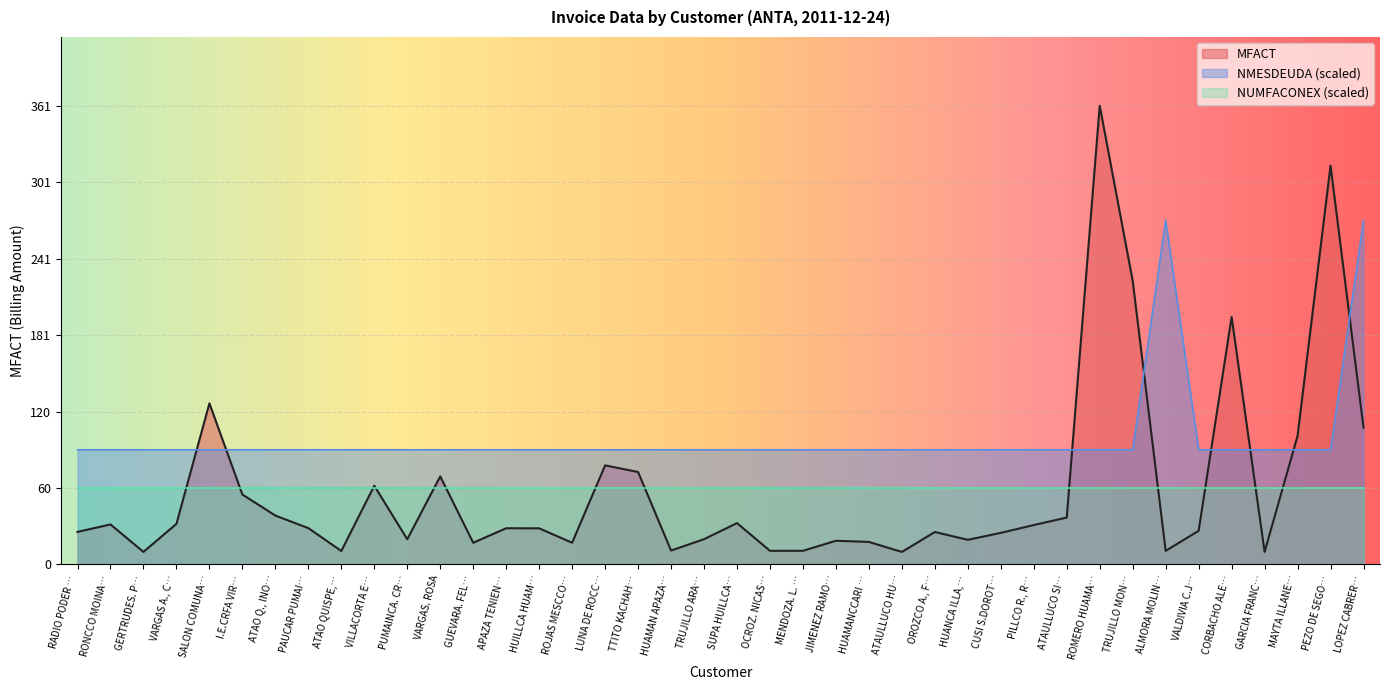

True or false: NUMFACONEX (scaled) has a value of 60.2 at I.E.CRFA VIR….

True